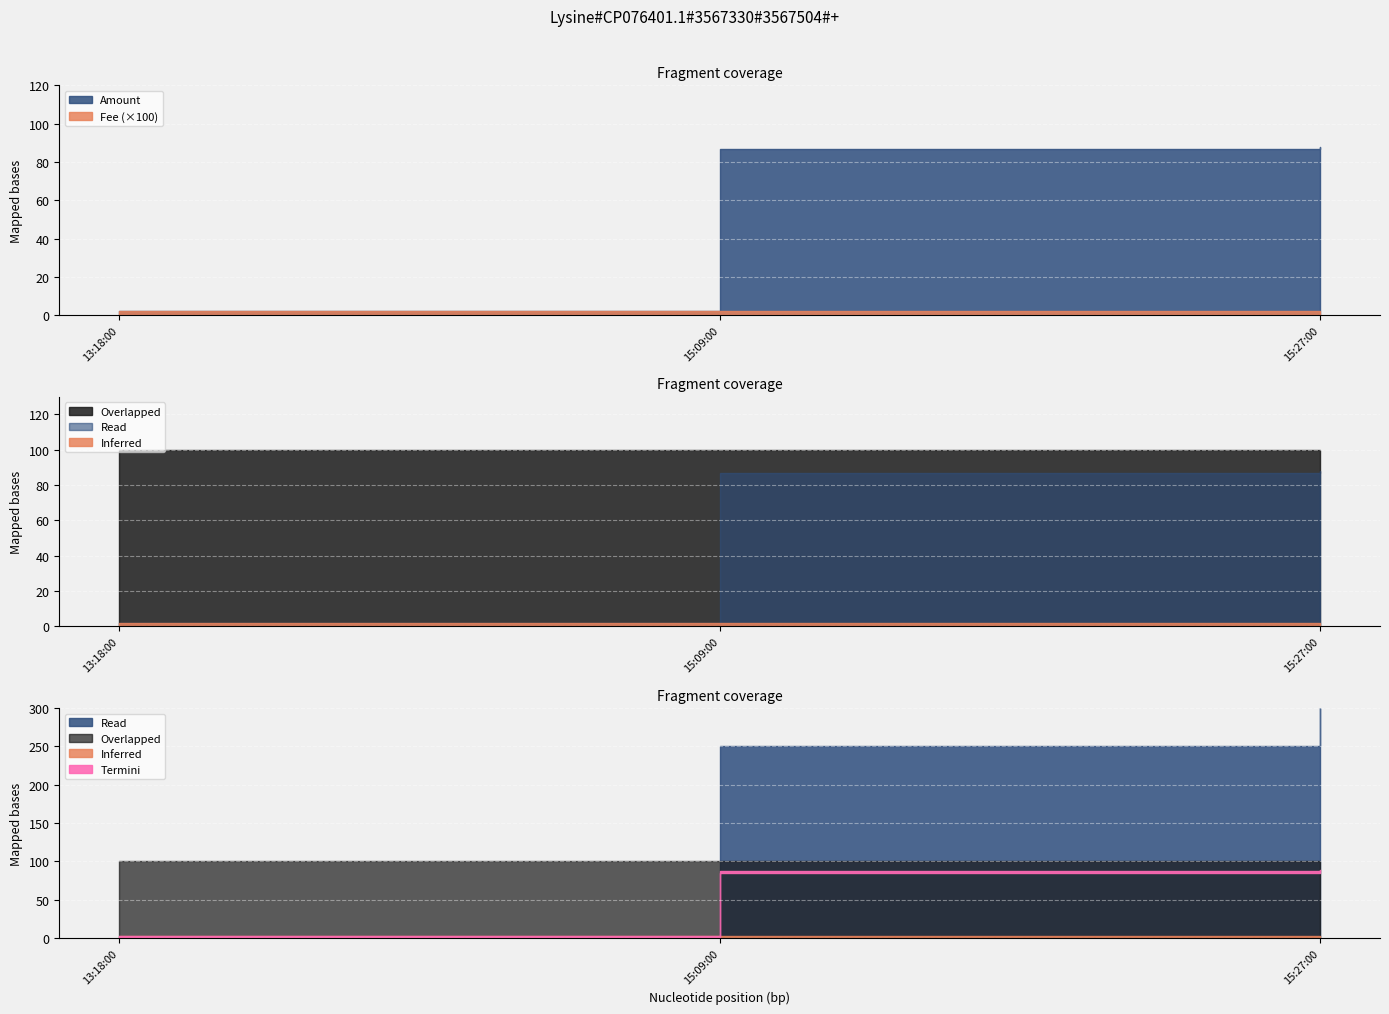

The Fee series shows 0.0 at 2021-10-07 13:18:00. True or false?

True